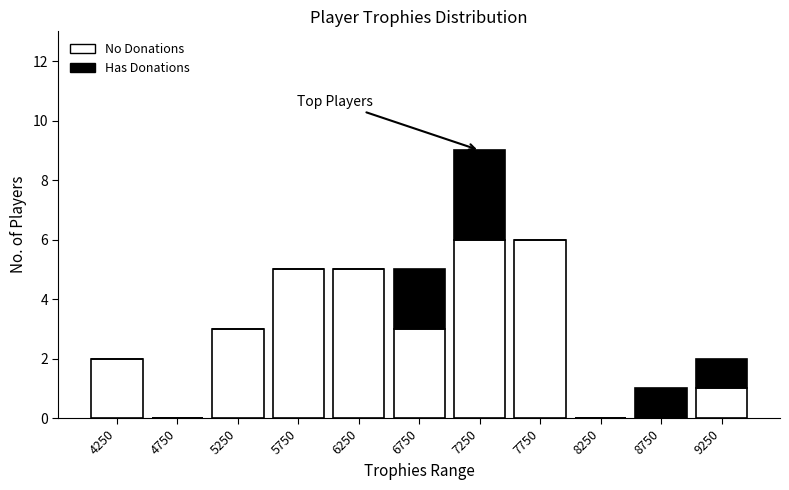

Reading left to right, list the values for the No Donations series.

4250=2	4750=0	5250=3	5750=5	6250=5	6750=3	7250=6	7750=6	8250=0	8750=0	9250=1